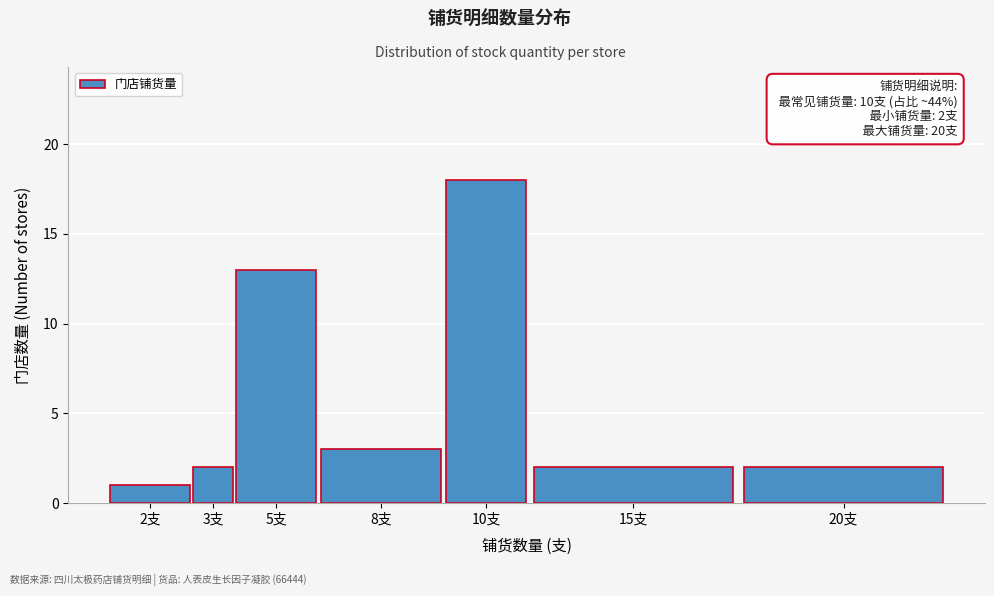

Reading right to left, what are all the values shown in this chart?

20支=2	15支=2	10支=18	8支=3	5支=13	3支=2	2支=1